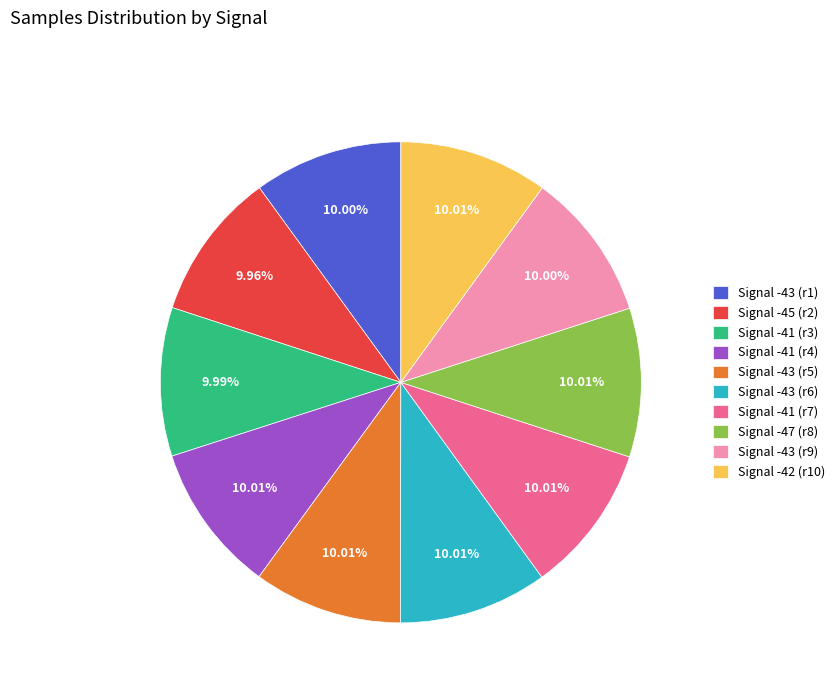

Is there a majority slice in this chart?

No